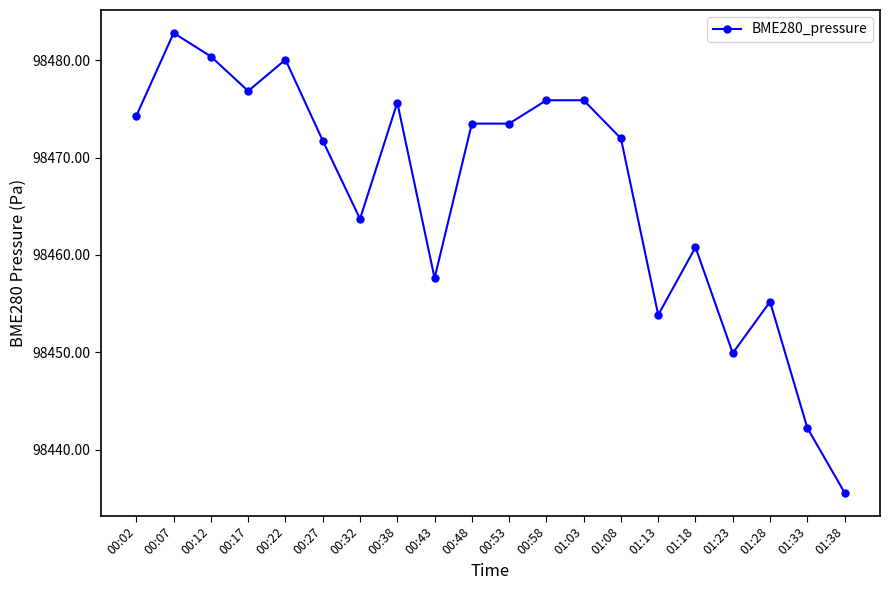

Where is the first local maximum?

00:07